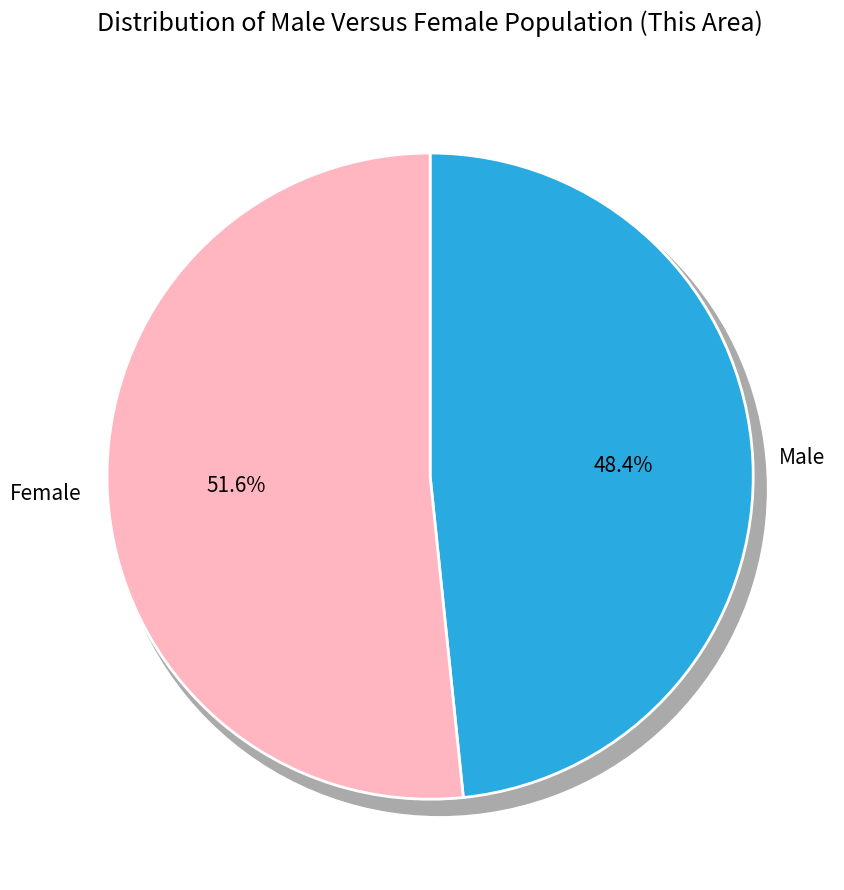

What is the majority slice?

Female